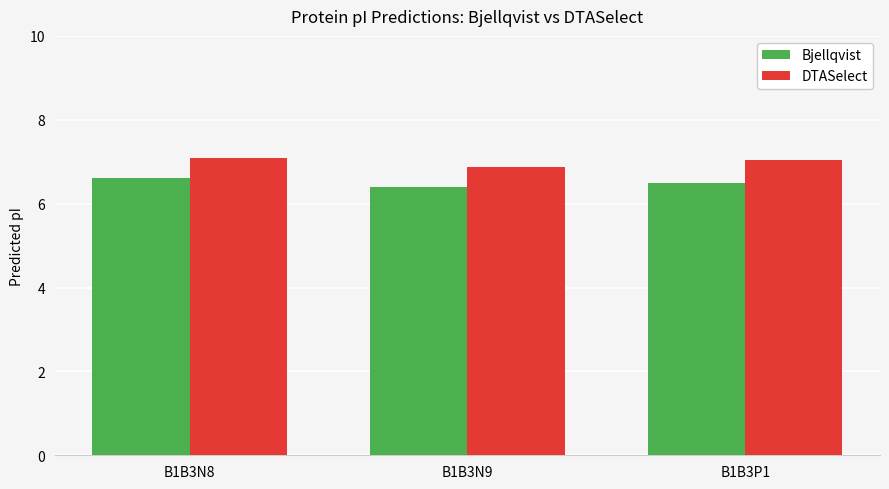

At B1B3N8, list the series in order from smallest to largest.

Bjellqvist, DTASelect